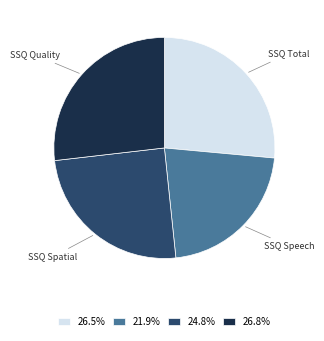

Is there any slice that represents more than half of the pie?

No